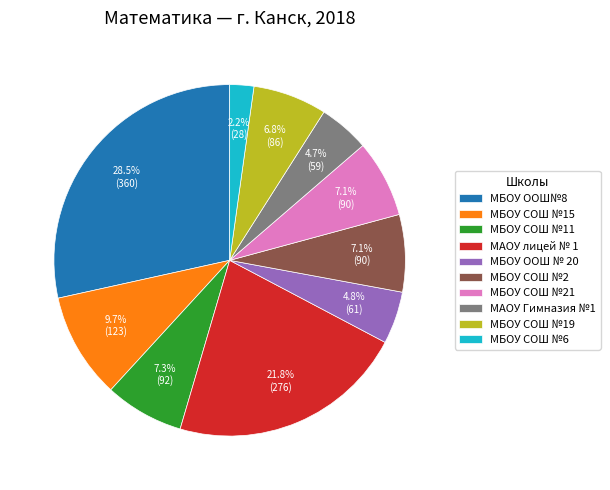

To the nearest percent, what is the difference between the МБОУ СОШ №15 and МАОУ лицей № 1 slice percentages?

12%